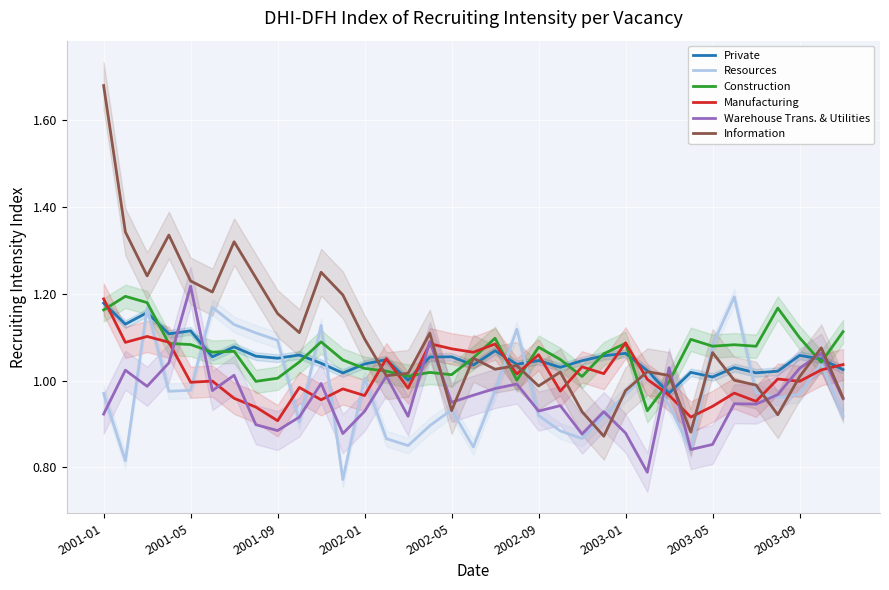

Which category has the highest value in the Information series?

2001-01